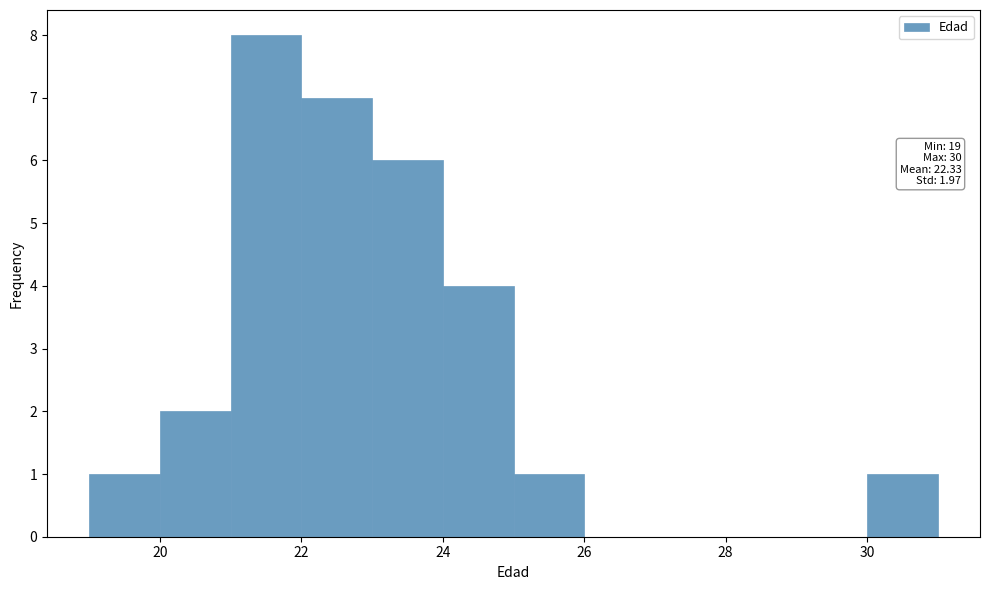

Over which range of the x-axis is the bar tallest?

21 to 22